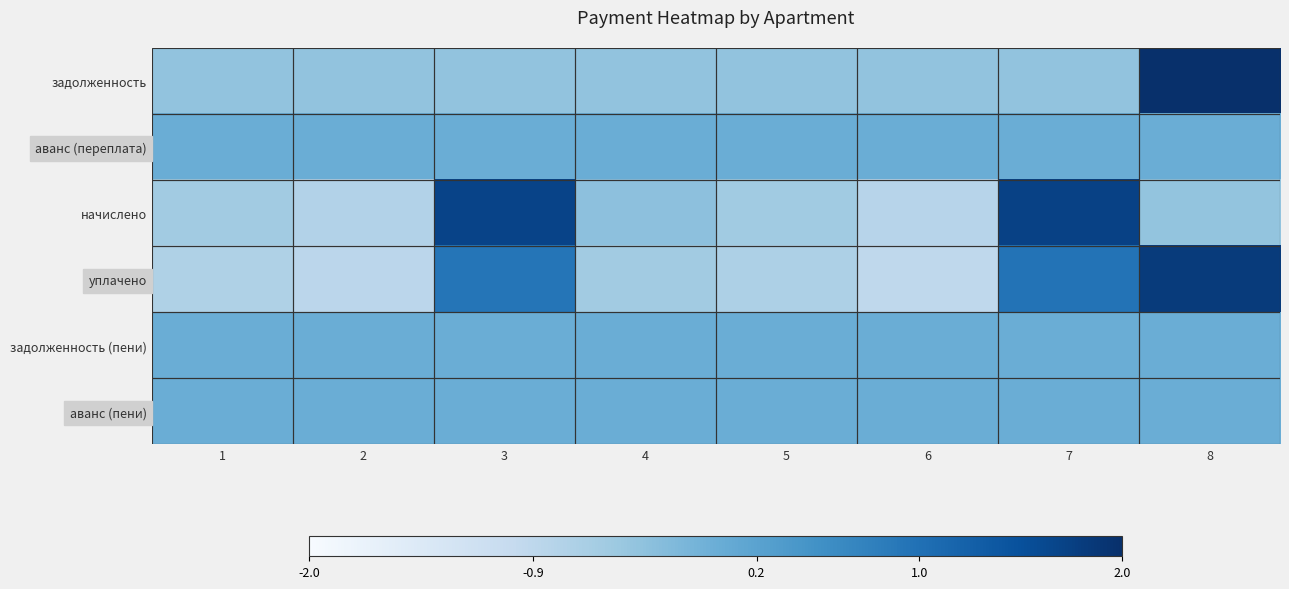

Which series changed the most between 2 and 8?

задолженность